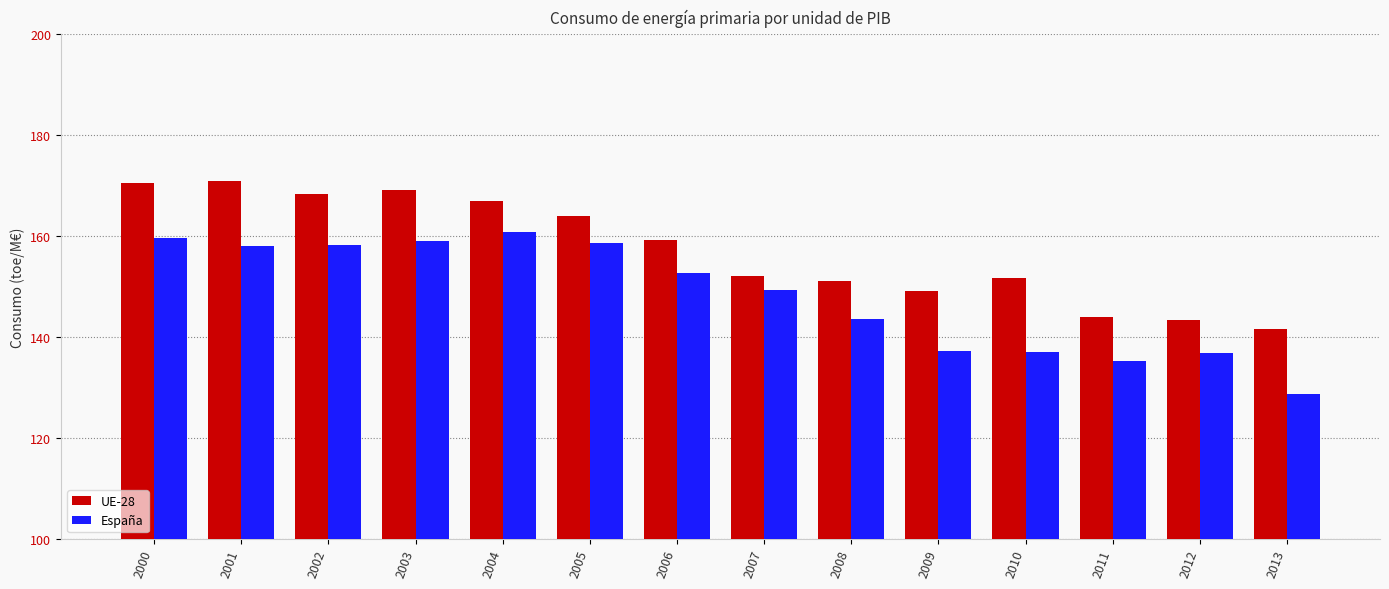

Are the bars horizontal?

No